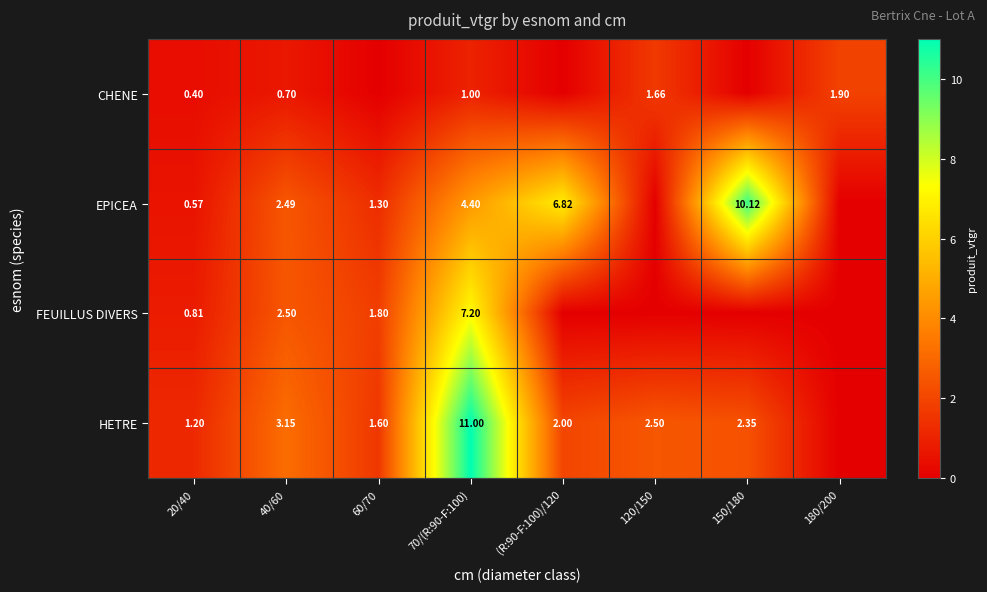

The EPICEA series shows 1.3 at 60/70. True or false?

True